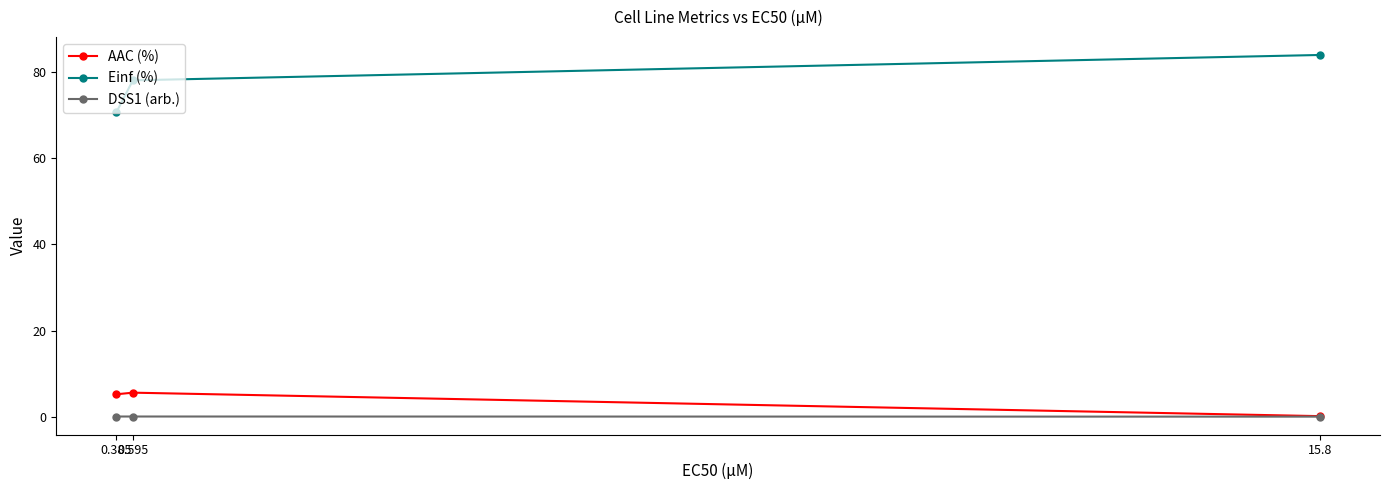

What is the sum of the AAC (%) values at 15.8 and 0.595?

5.7